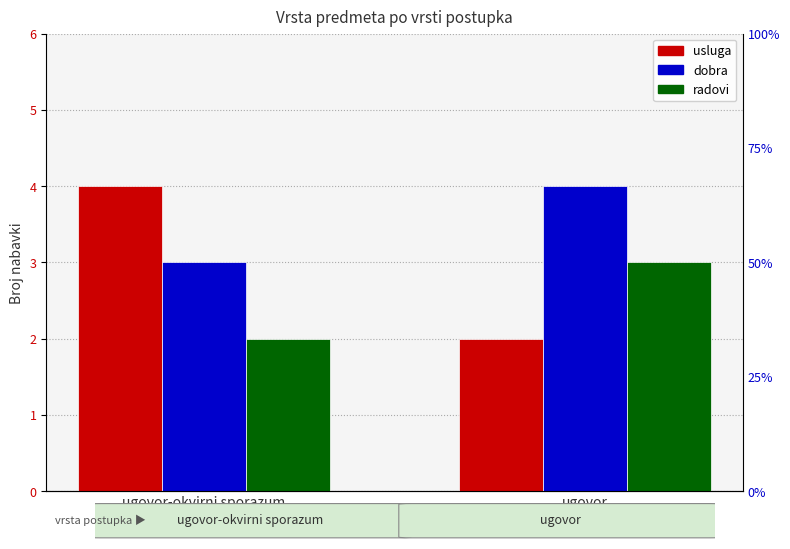

What is the spread (max minus min) of values at ugovor?

2